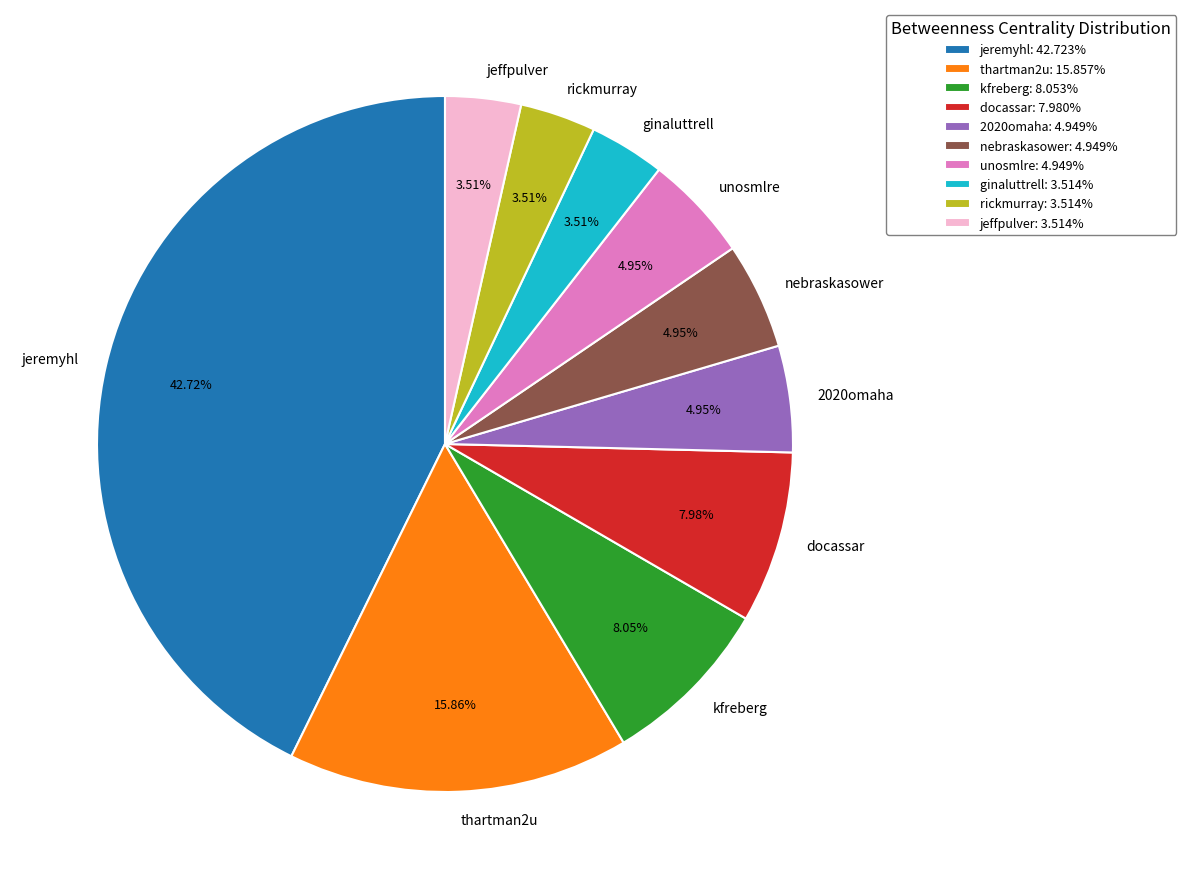

Does any single category account for the majority?

No